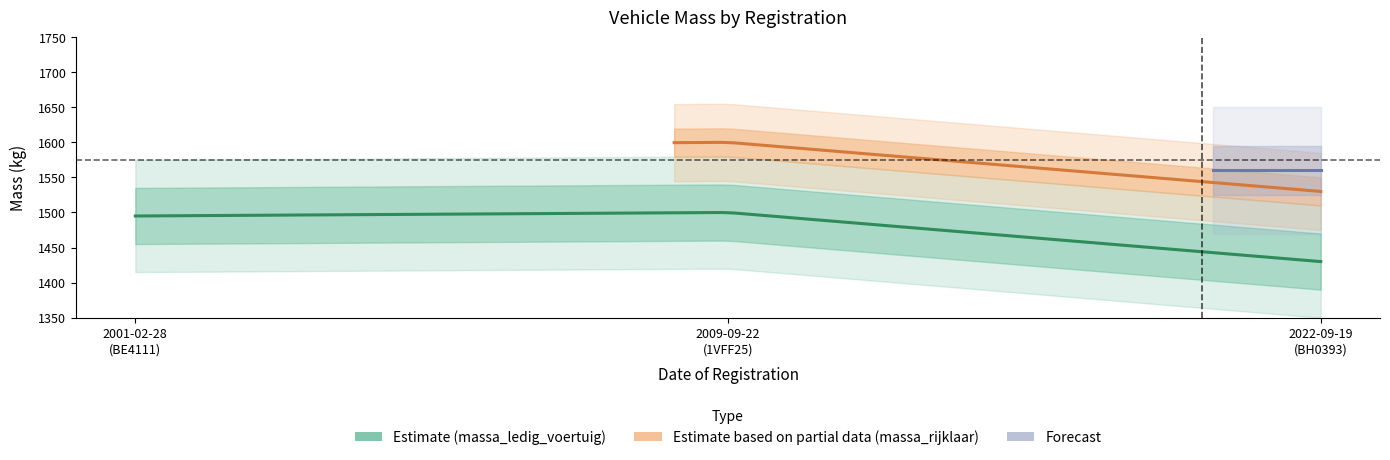

Which category has the lowest value in the massa_ledig_voertuig series?

20220919